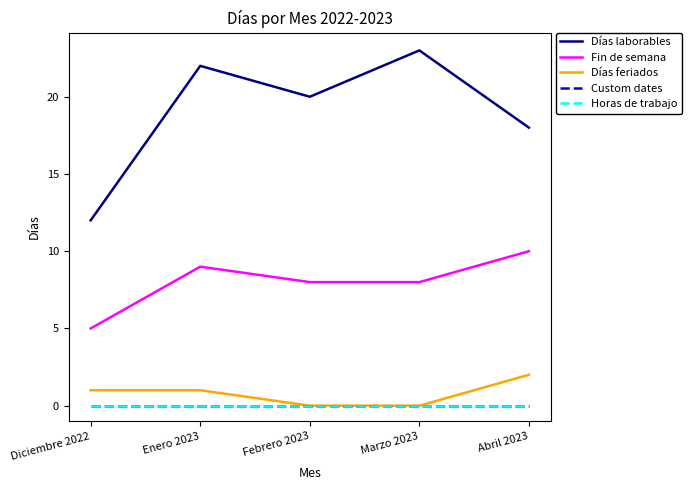

What is the lowest value of the Fin de semana series?

5